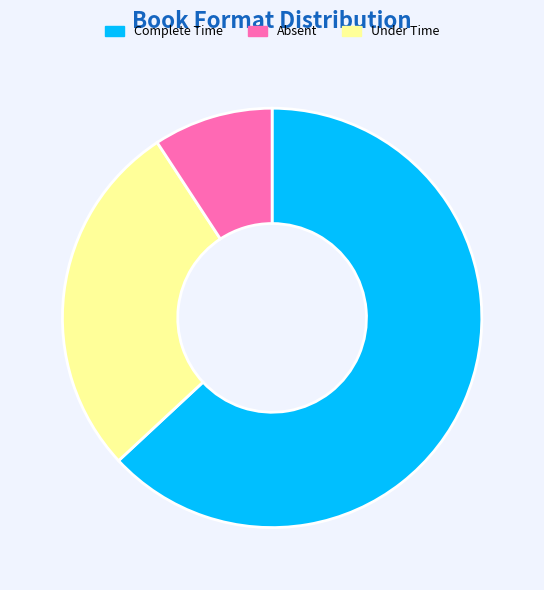

Does any single category account for the majority?

Yes